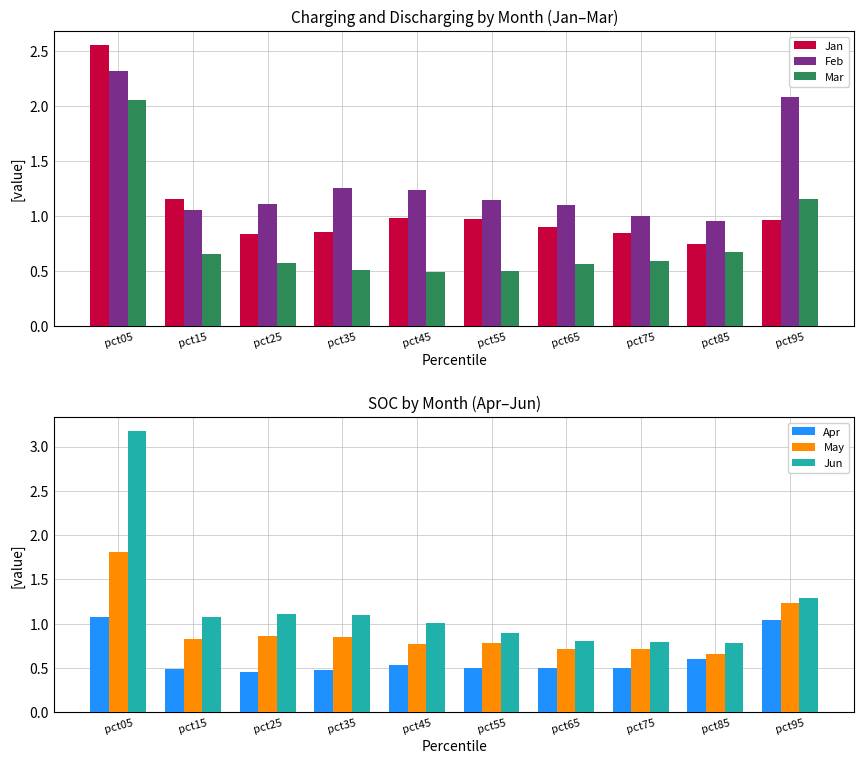

What is the spread (max minus min) of values at pct75?

0.5